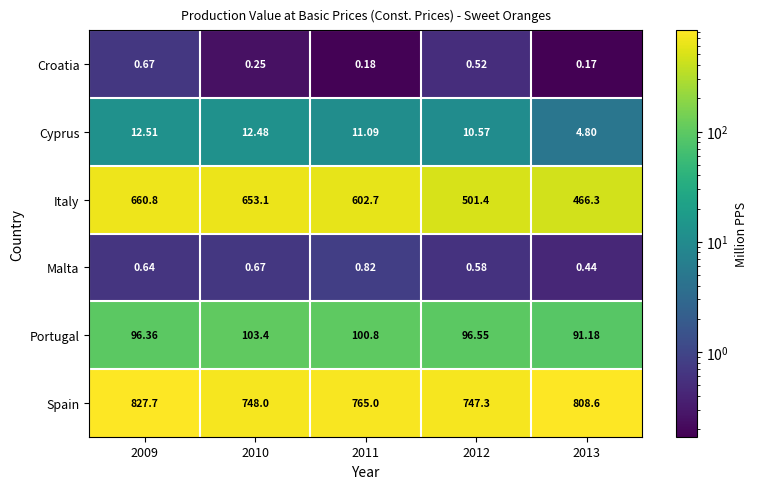

Which series has the largest total across all categories?

Spain